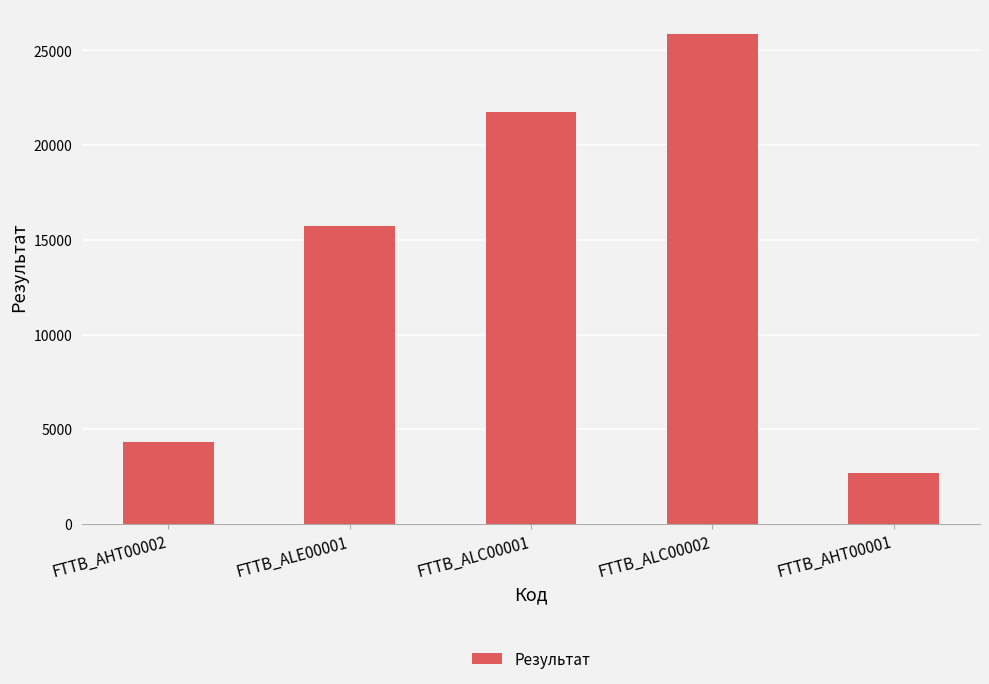

What position from the right is FTTB_AHT00001?

1